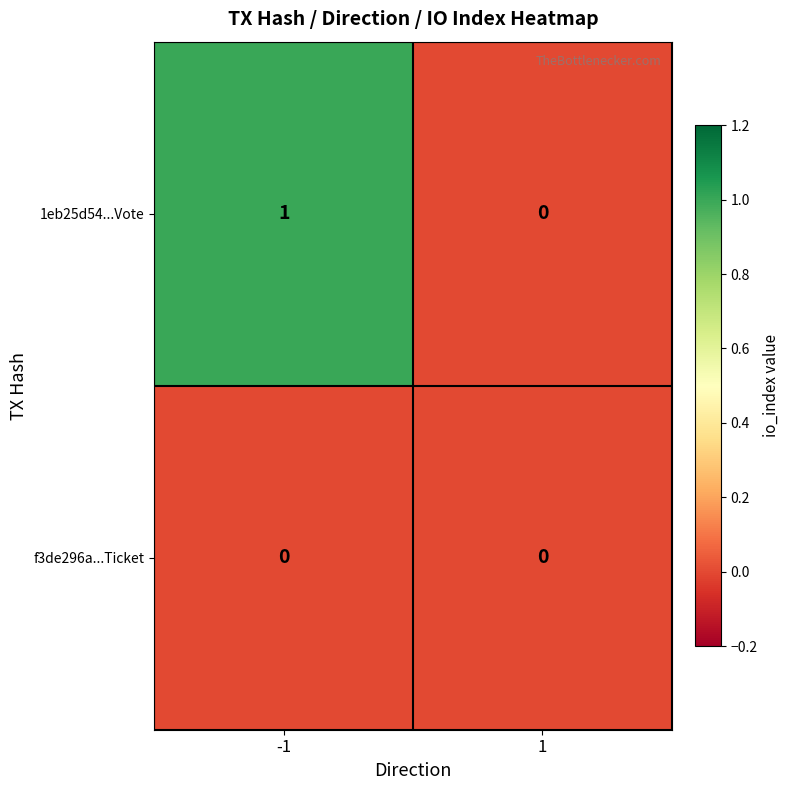

Which series changed the most between -1 and 1?

1eb25d54...Vote